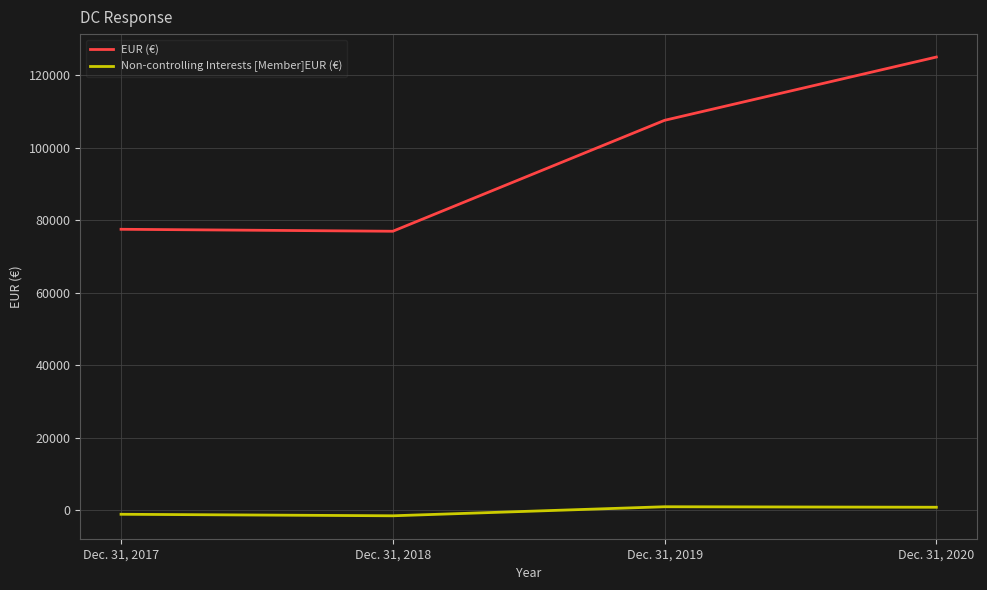

What is the difference between the highest and lowest values at Dec. 31, 2018?

78515